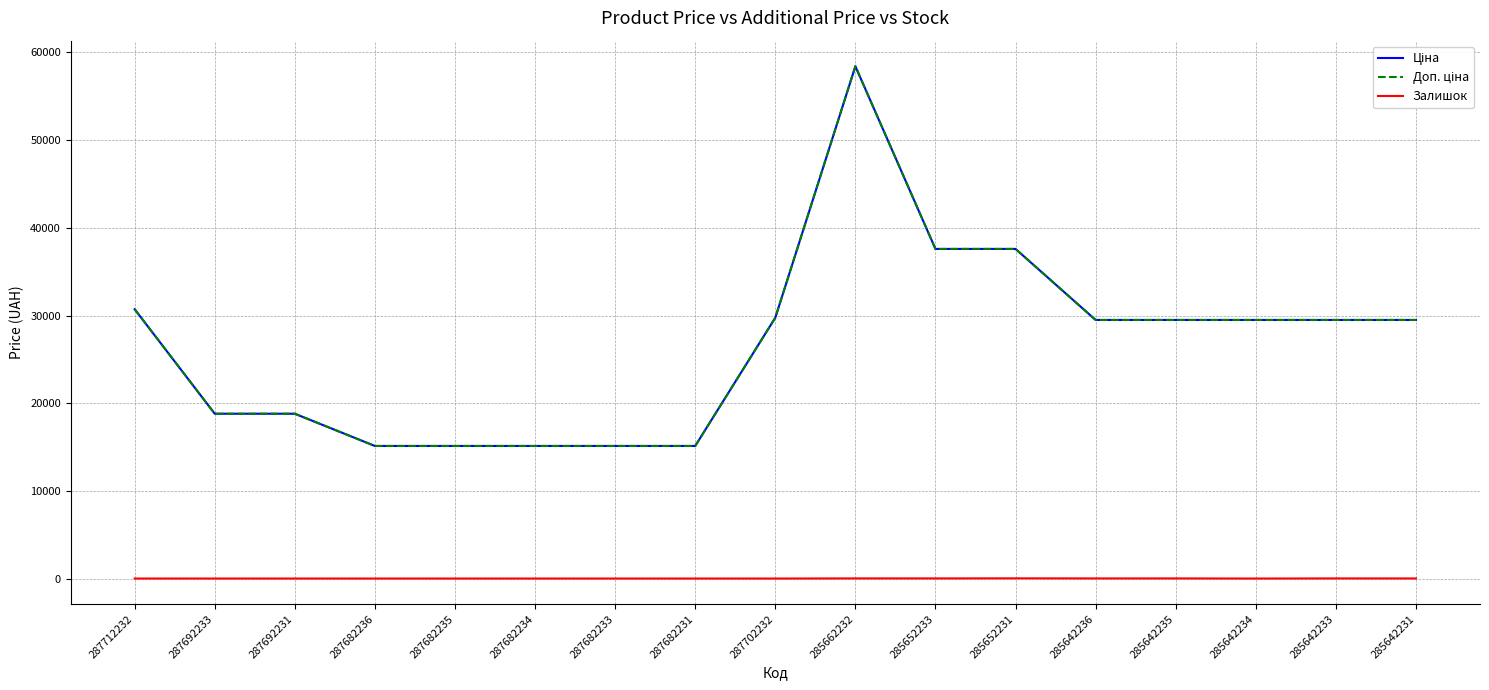

True or false: Доп. ціна has more than 0 interior local peaks.

True